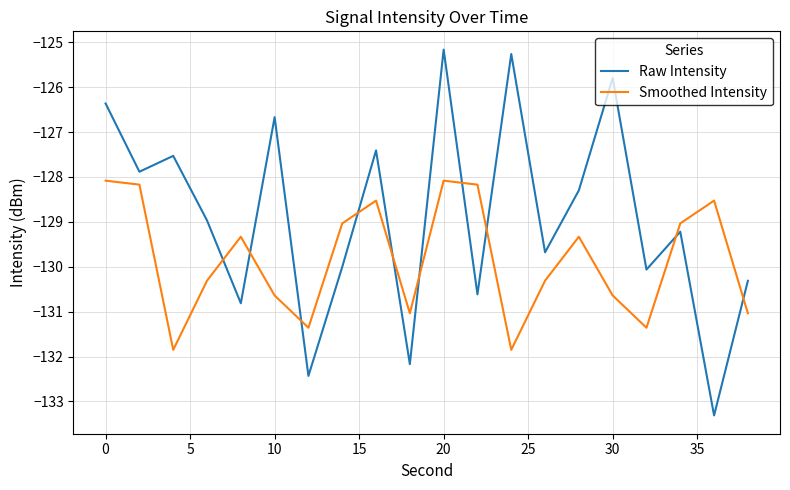

Which series has the widest spread of values?

Raw Intensity